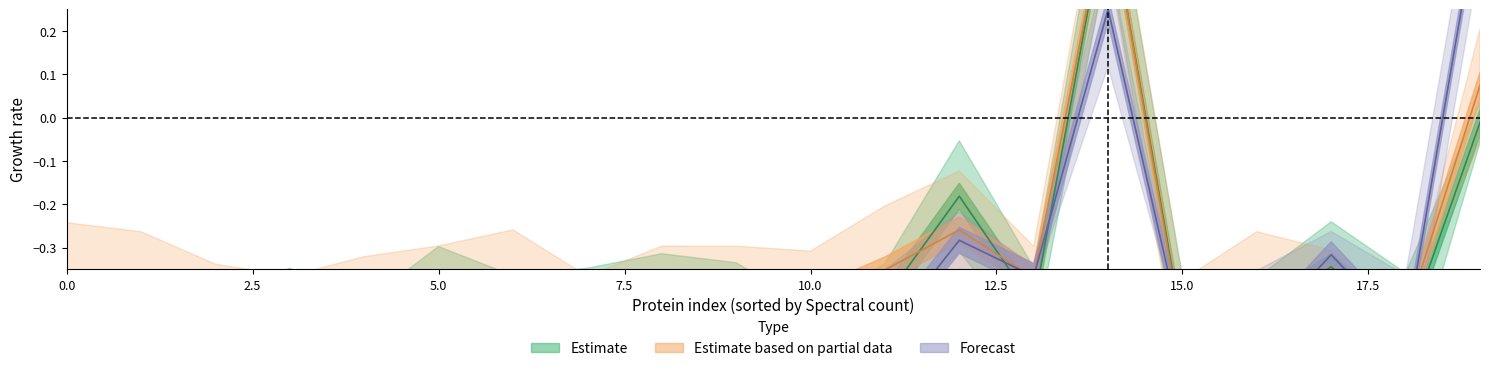

What are all the series names shown in the legend?

Estimate, Estimate based on partial data, Forecast